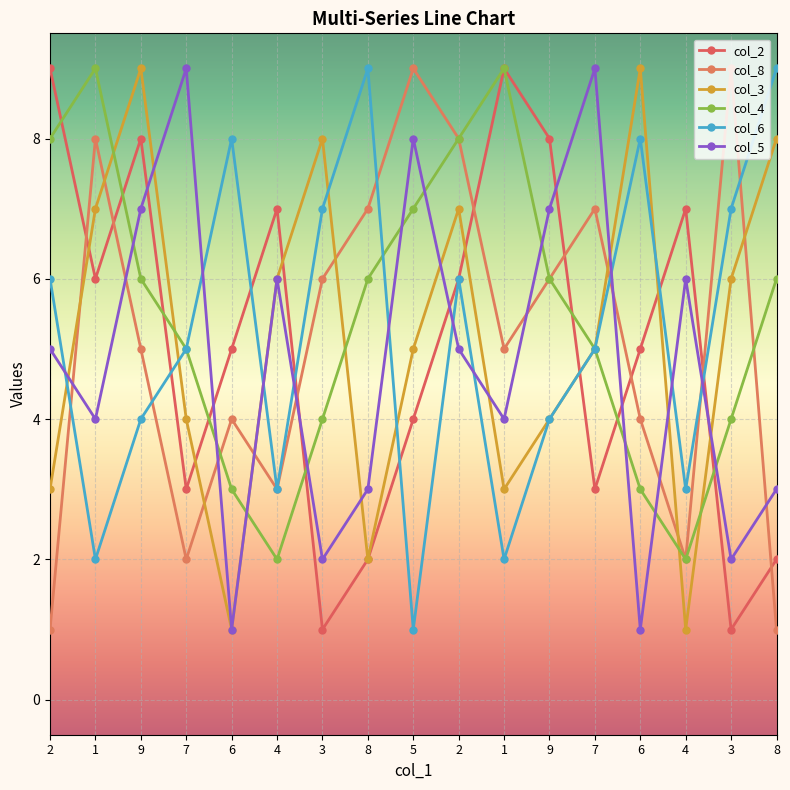

How many distinct data groups are displayed?

6